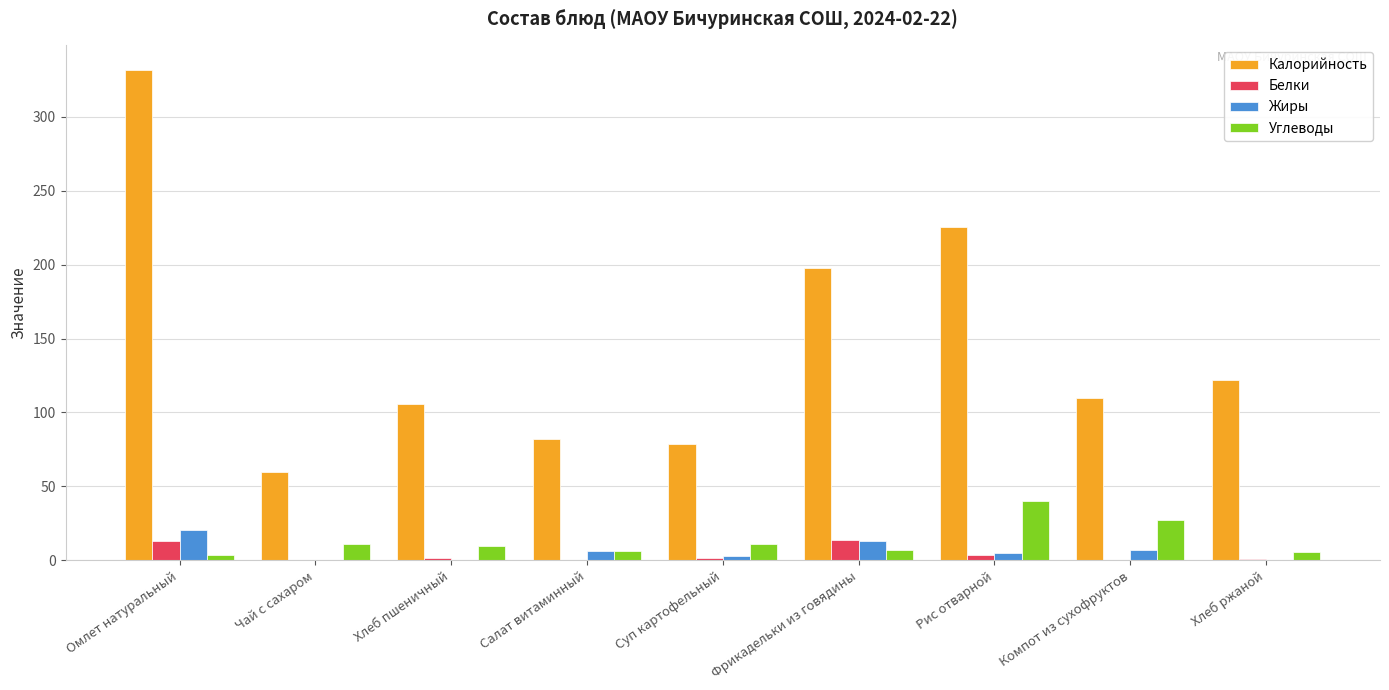

At which category is the sum across all series the highest?

Омлет натуральный